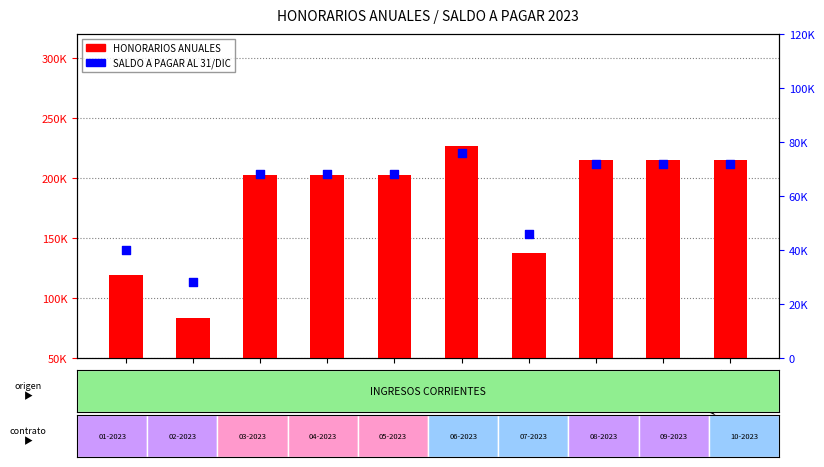

Which series has the largest total across all categories?

HONORARIOS ANUALES